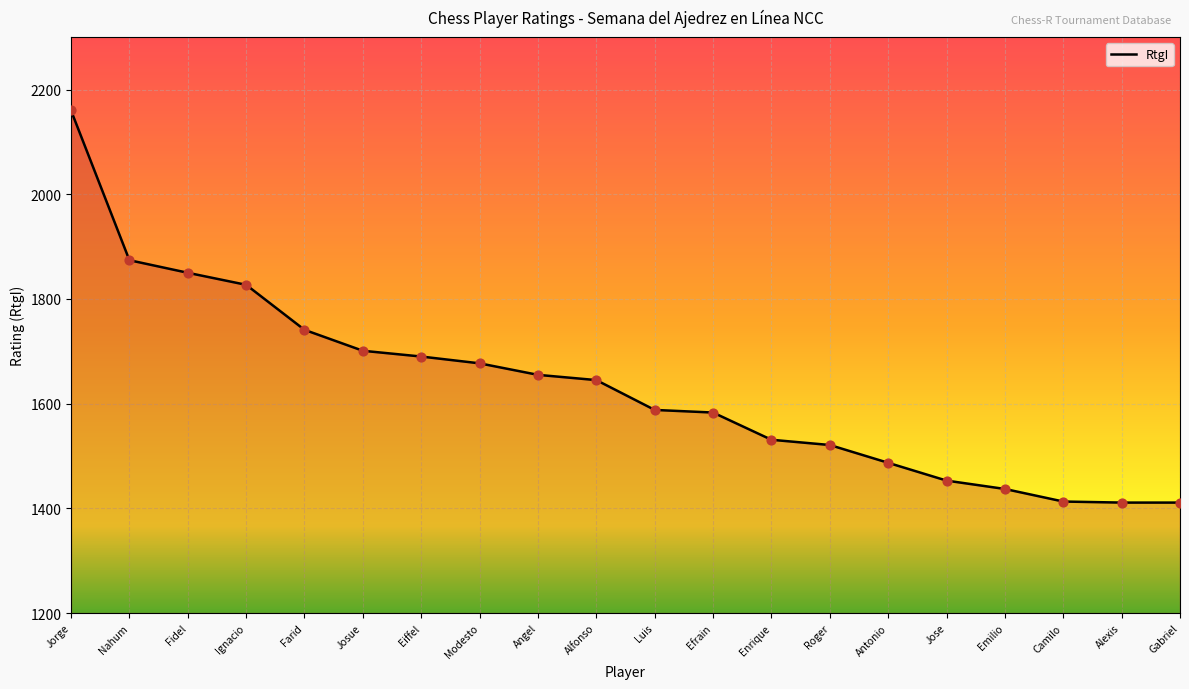

What is the change in value from Ignacio to Modesto?

-150